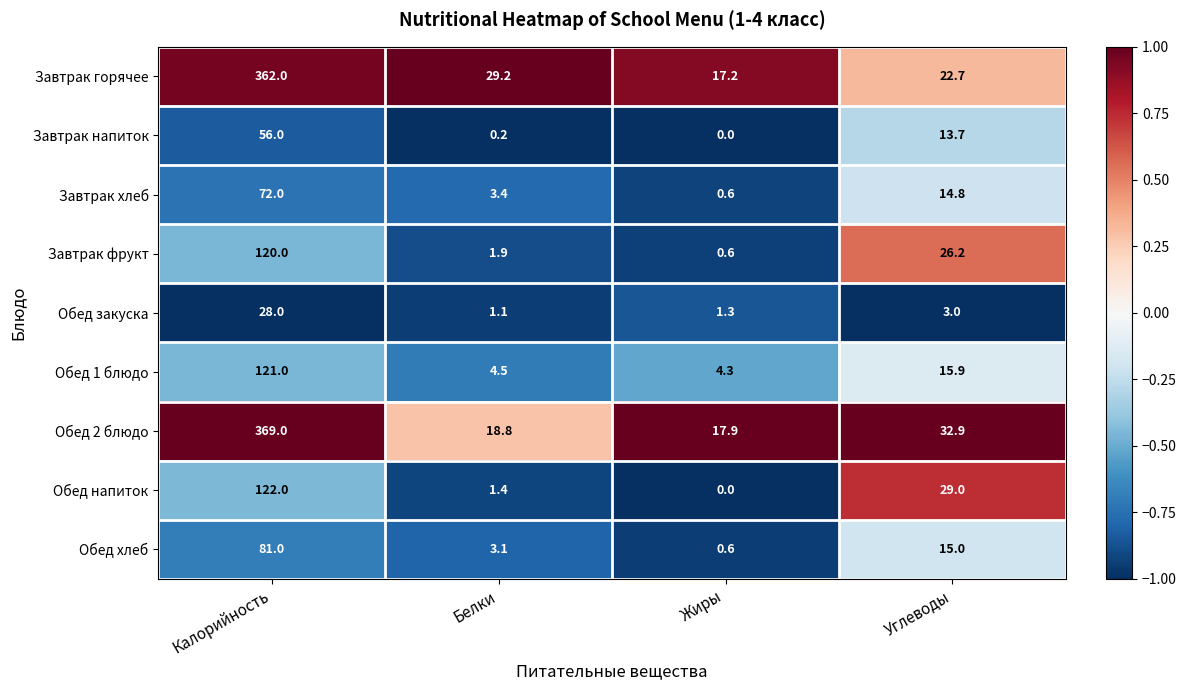

What is the average value of the Обед хлеб series?

24.9